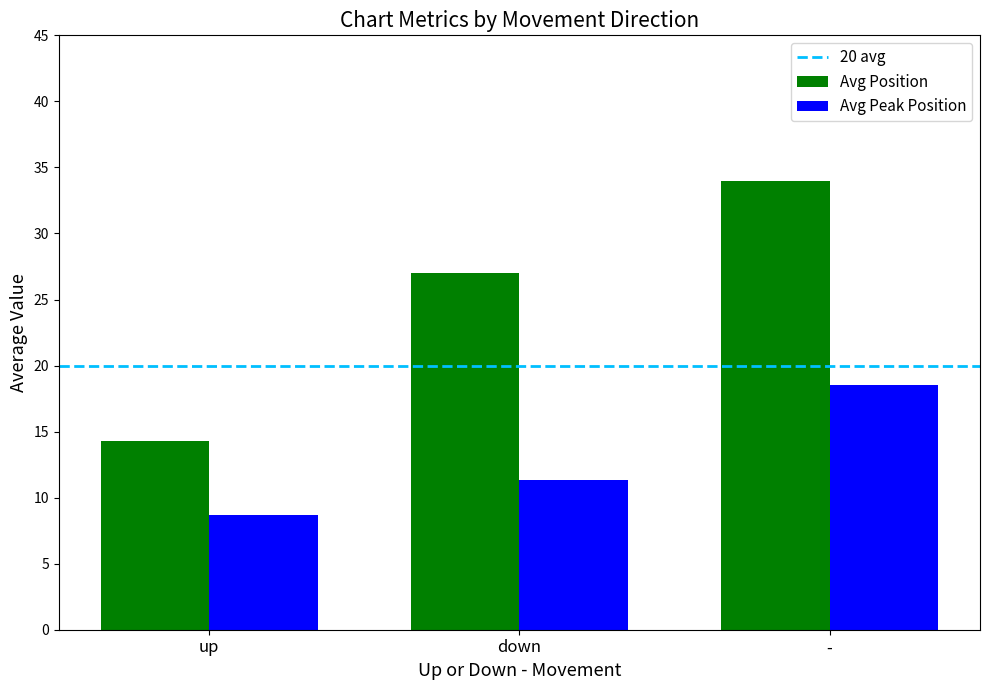

What position from the right is -?

1